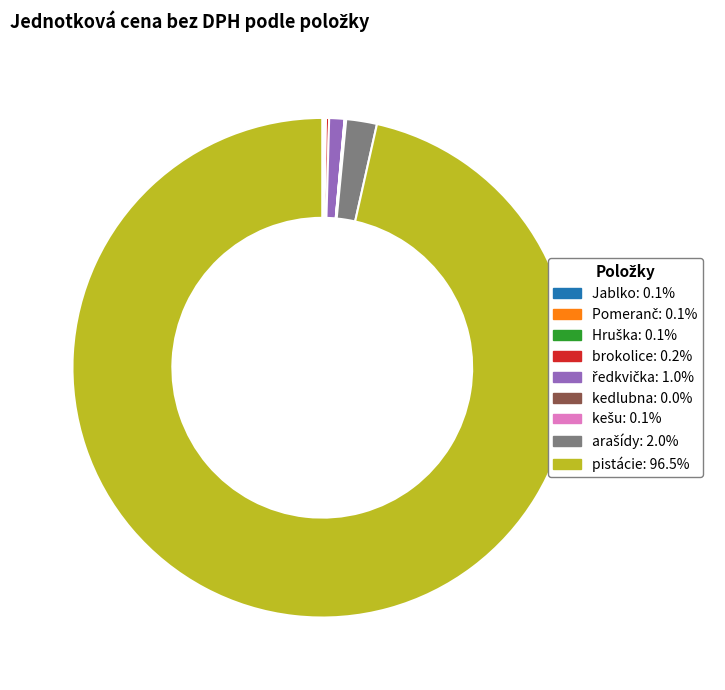

Does pistácie: 96.5% account for over 50% of the chart?

Yes